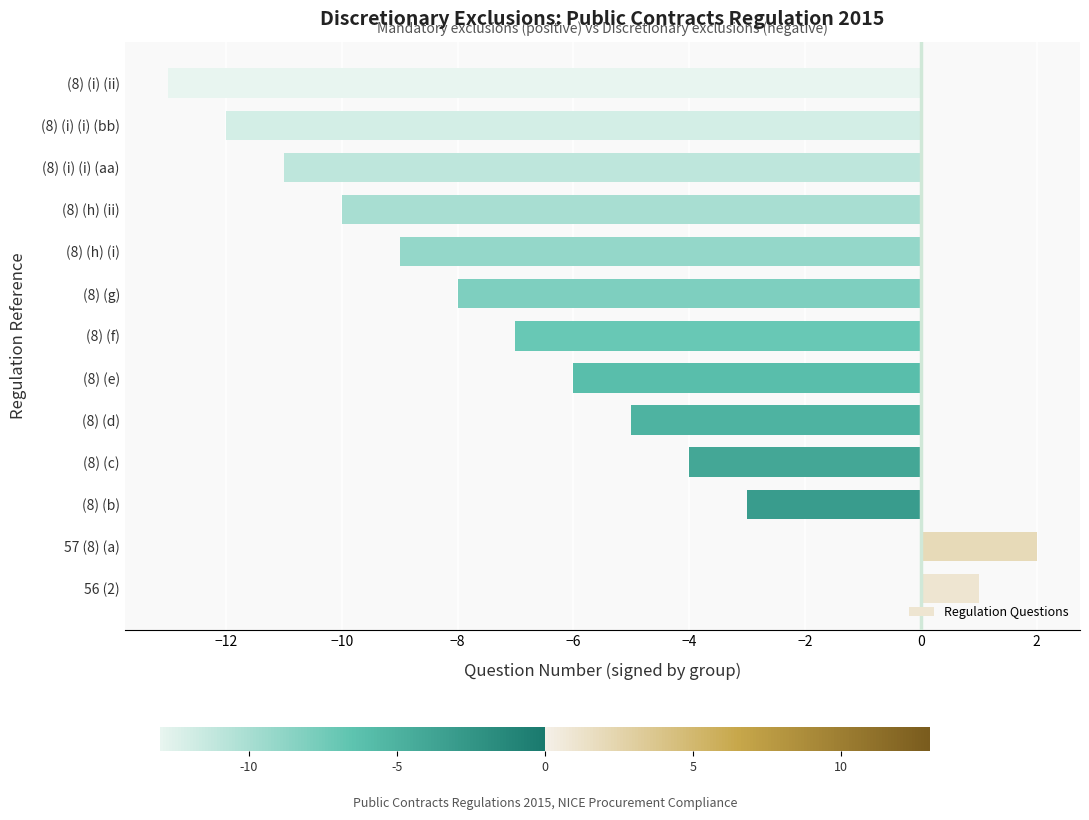

Rank the categories by value from lowest to highest.

(8) (i) (ii), (8) (i) (i) (bb), (8) (i) (i) (aa), (8) (h) (ii), (8) (h) (i), (8) (g), (8) (f), (8) (e), (8) (d), (8) (c), (8) (b), 56 (2), 57 (8) (a)